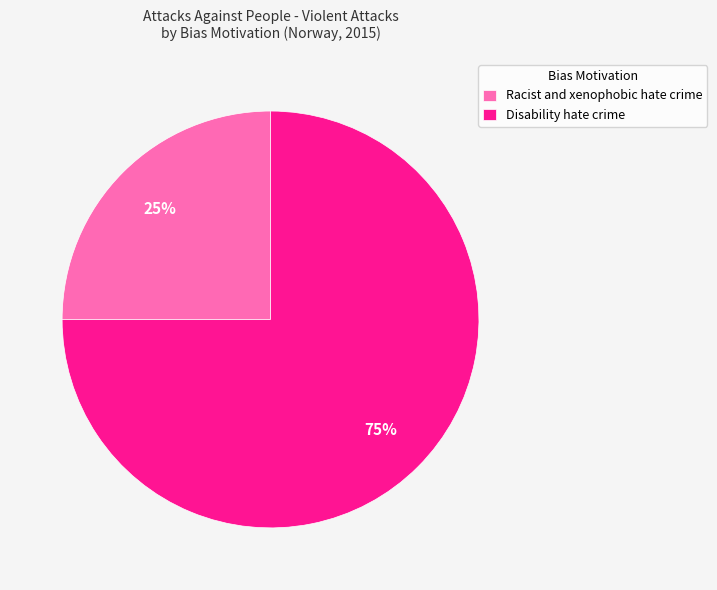

Count the number of slices in the pie.

2